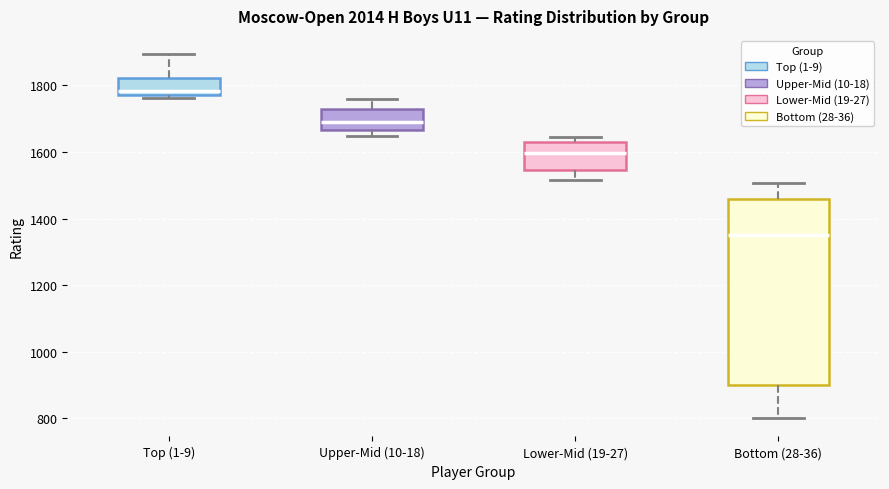

Reading left to right, transcribe this box plot: for each box, give where its median line is, the range the box spans, and where its two whiskers end, as read against the y-axis. The values are not printed on the chart, so give them approximately, as read against the axis.

Top (1-9): median 1780 (just above the box's lower edge), box 1780 to 1820, whiskers 1760 to 1900
Upper-Mid (10-18): median 1700, box 1660 to 1720, whiskers 1640 to 1760
Lower-Mid (19-27): median 1600, box 1540 to 1620, whiskers 1520 to 1640
Bottom (28-36): median 1360, box 900 to 1460, whiskers 800 to 1500